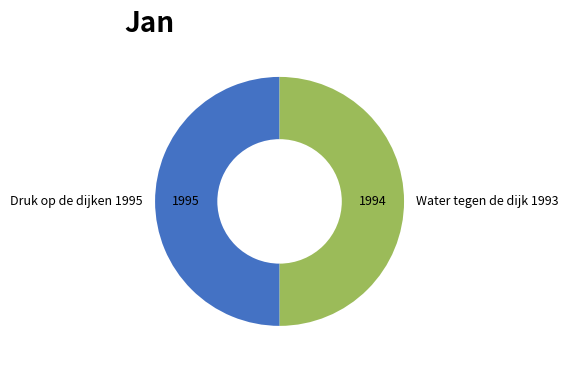

True or false: Water tegen de dijk 1993 accounts for 65% of the total.

False